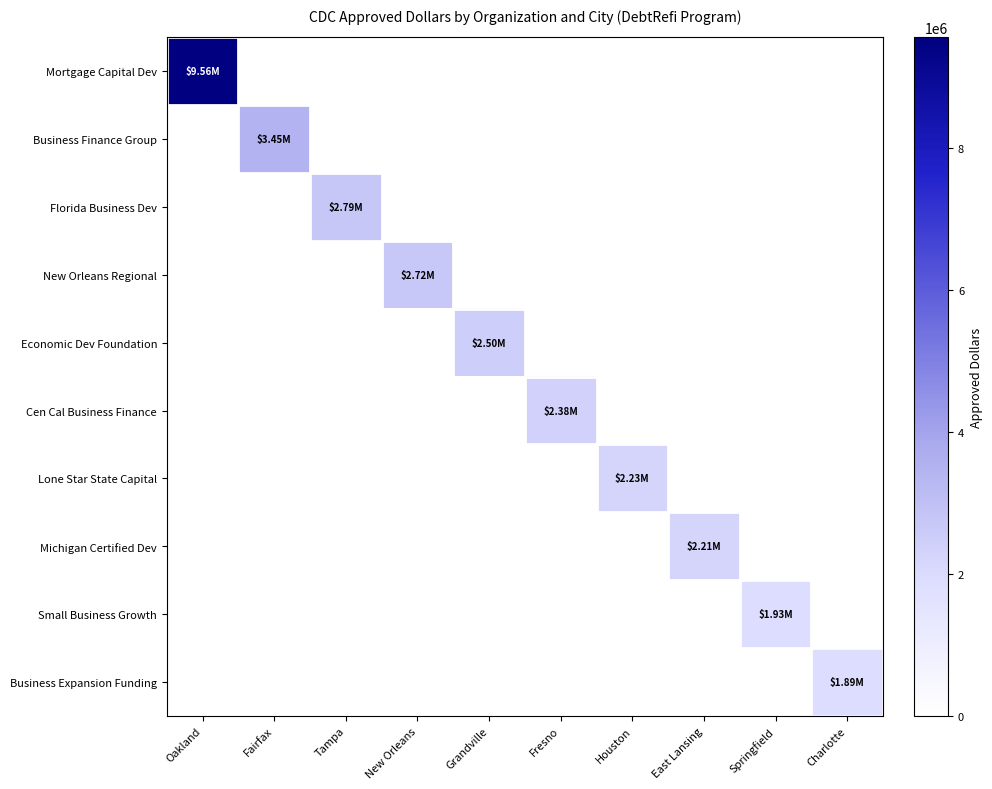

Which series has the largest total across all categories?

Mortgage Capital Dev